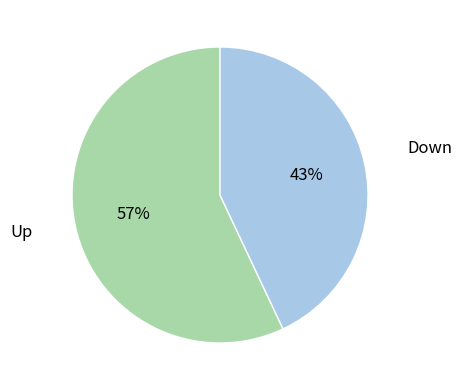

To the nearest percent, what is the average slice percentage?

50%